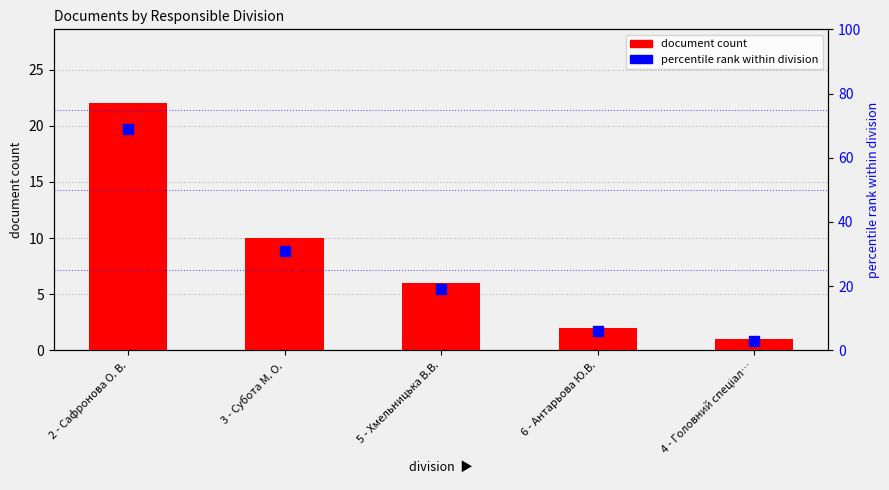

Which label corresponds to the largest value in the chart?

2 - Сафронова О. В.